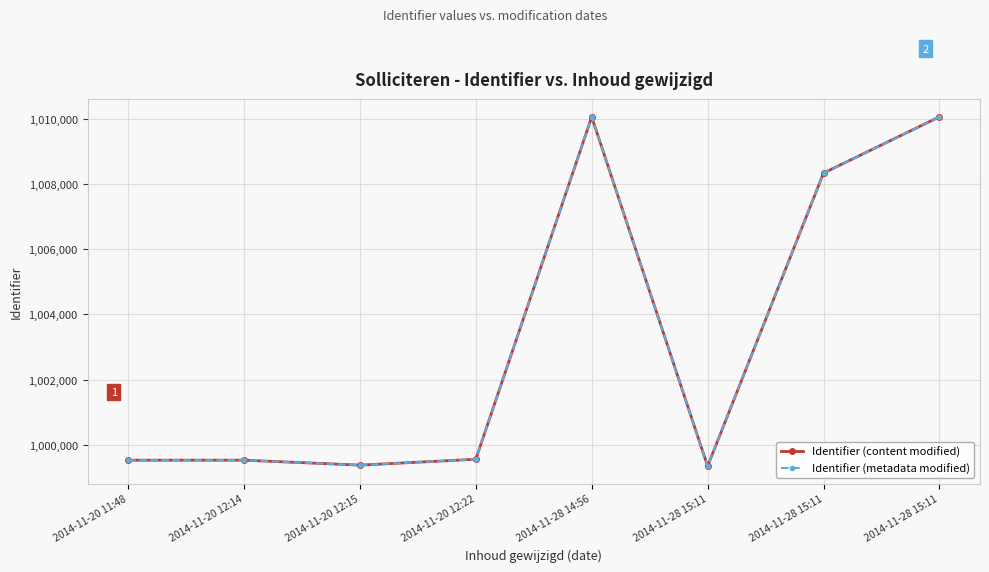

Reading left to right, extract all data points from this chart.

Identifier (content modified): 2014-11-20 11:48=999525	2014-11-20 12:14=999526	2014-11-20 12:15=999374	2014-11-20 12:22=999554	2014-11-28 14:56=1010062	2014-11-28 15:11=999341	2014-11-28 15:11=1008338	2014-11-28 15:11=1010066
Identifier (metadata modified): 2014-11-20 11:48=999525	2014-11-20 12:14=999526	2014-11-20 12:15=999374	2014-11-20 12:22=999554	2014-11-28 14:56=1010062	2014-11-28 15:11=999341	2014-11-28 15:11=1008338	2014-11-28 15:11=1010066